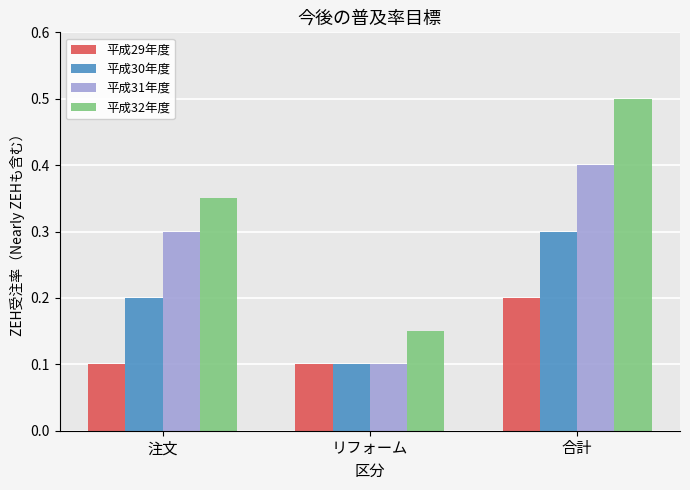

Between リフォーム and 合計, which series saw the biggest shift?

平成32年度